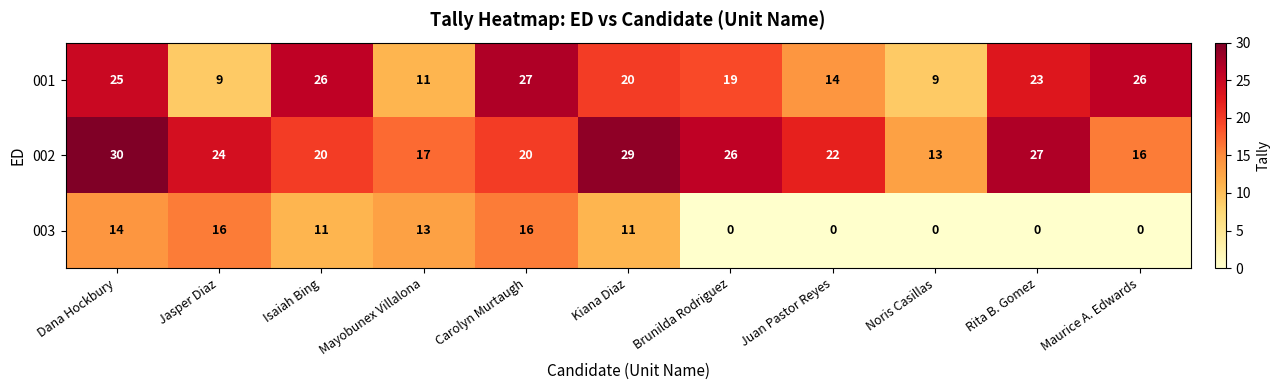

List the series in order of their peak value, highest first.

002, 001, 003